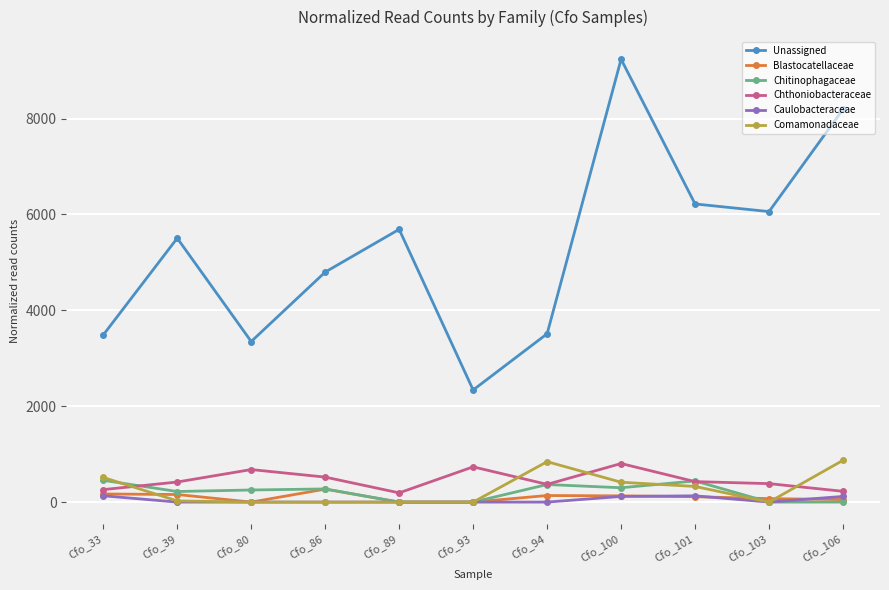

Between which two adjacent categories do Blastocatellaceae and Comamonadaceae first intersect?

Cfo_33 and Cfo_39